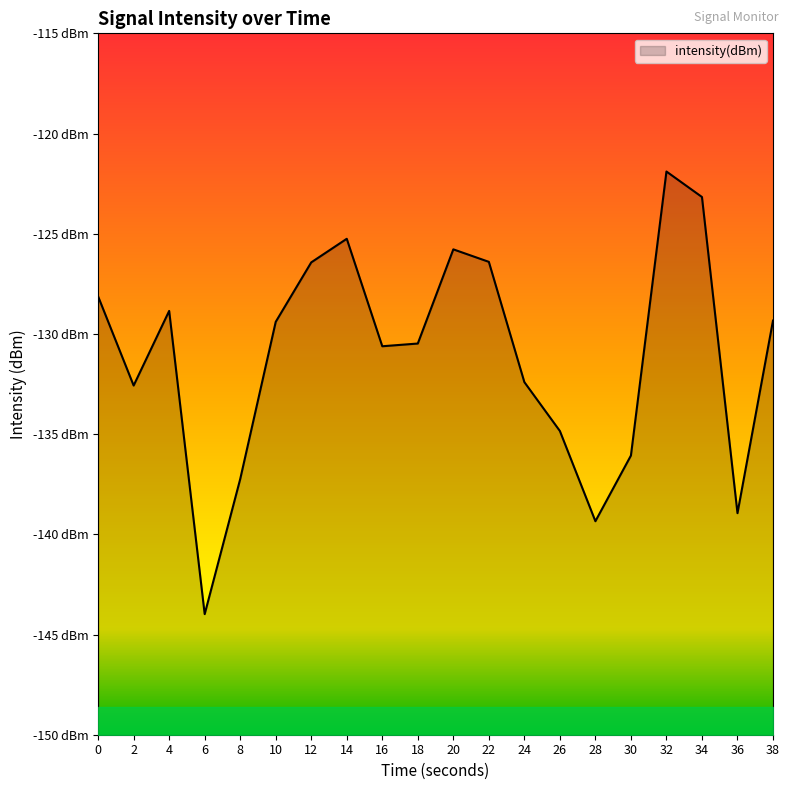

What is the value of the 1st point from the left?

-128.1